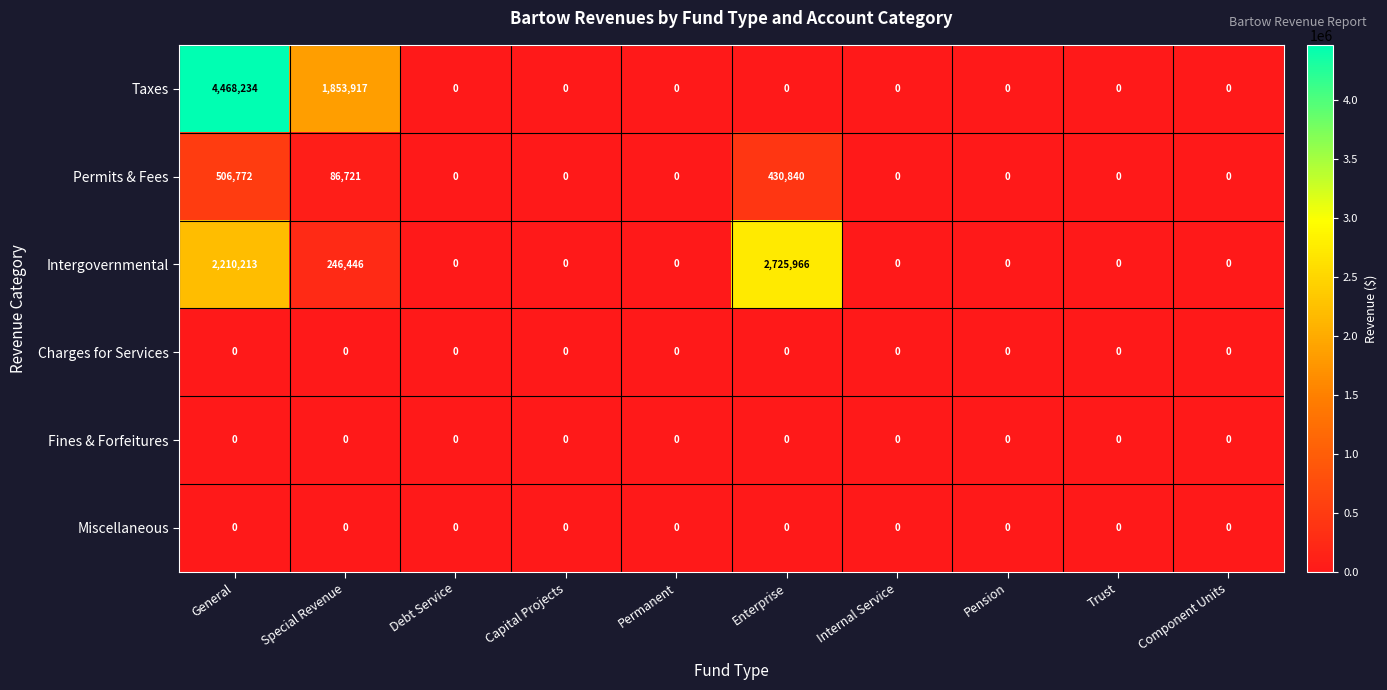

At which label does Taxes reach its peak?

General